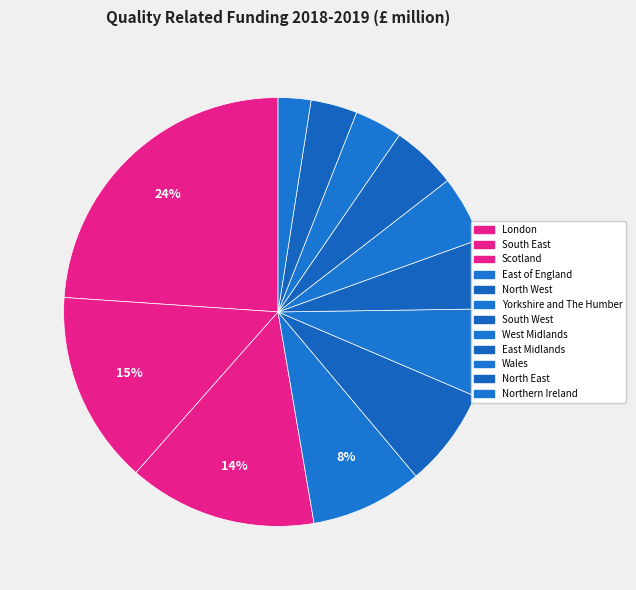

Is there any slice that represents more than half of the pie?

No